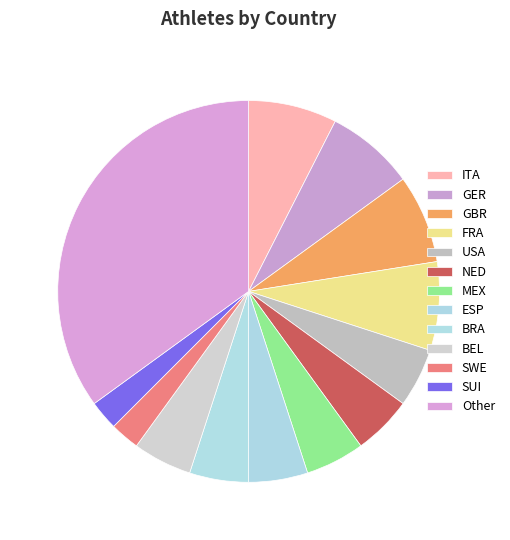

Is there a majority slice in this chart?

No